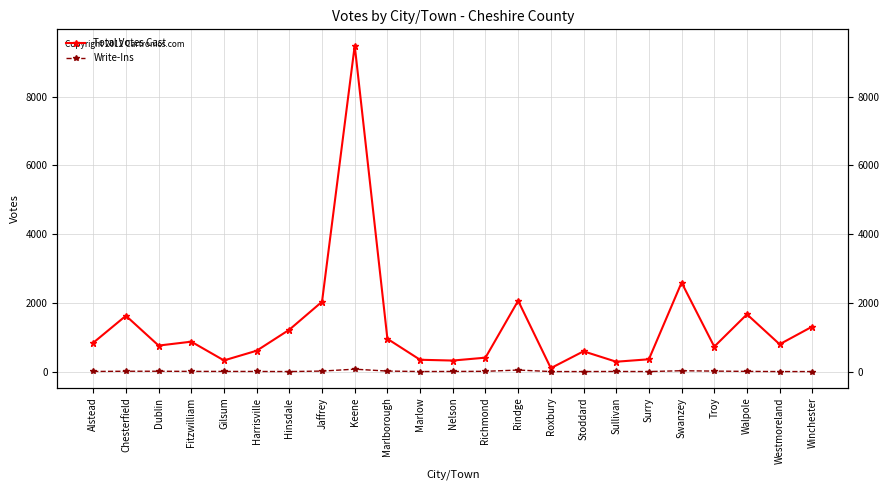

Reading right to left, extract all data points from this chart.

Total Votes Cast: 1309	794	1665	725	2589	357	286	589	99	2060	404	320	343	952	9482	2032	1218	606	324	869	756	1623	837
Write-Ins: 0	0	5	13	24	0	3	0	0	44	7	3	1	14	69	14	0	3	4	5	9	9	3